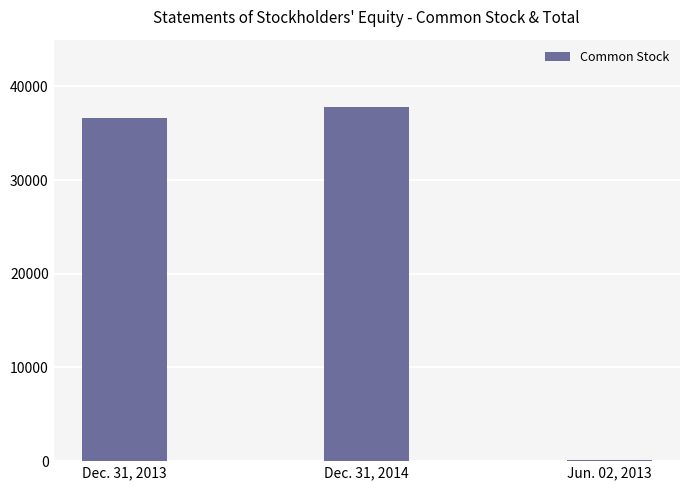

Where is the data nearest to the value 18939?

Dec. 31, 2013